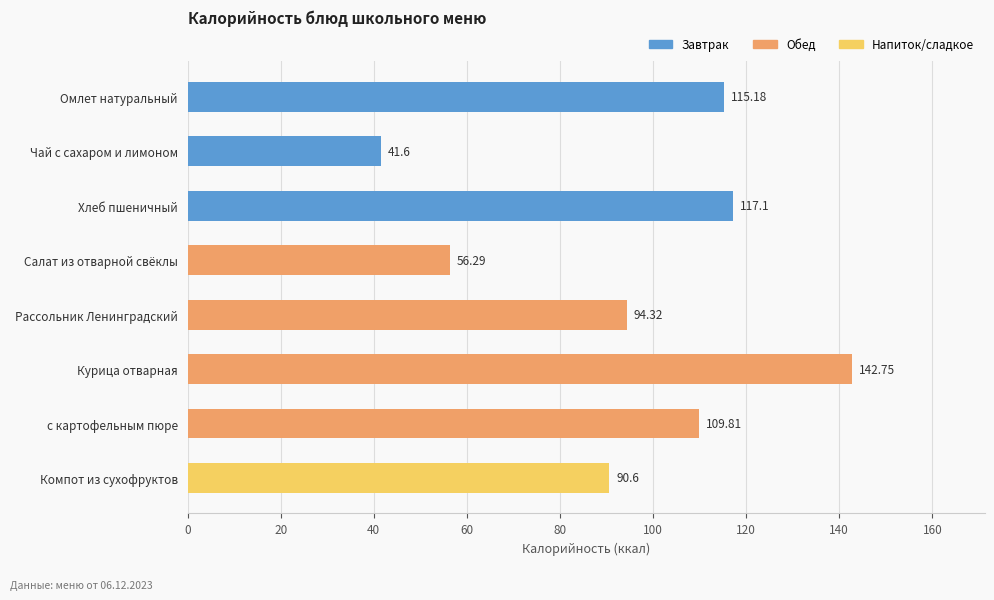

List the labels in order of value, smallest first.

Чай с сахаром и лимоном, Салат из отварной свёклы, Компот из сухофруктов, Рассольник Ленинградский, с картофельным пюре, Омлет натуральный, Хлеб пшеничный, Курица отварная